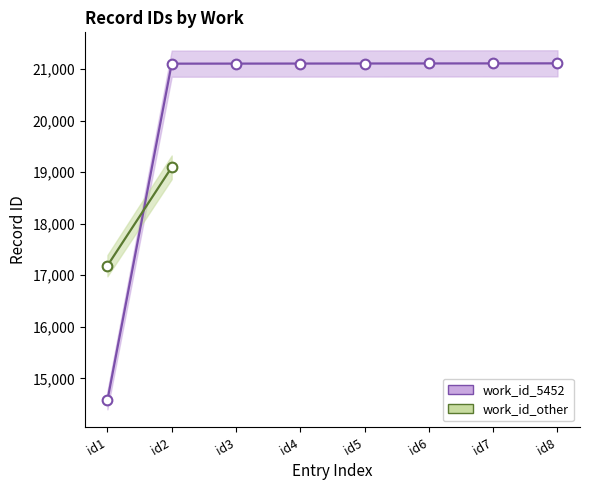

Which label corresponds to the largest value in the chart?

id8